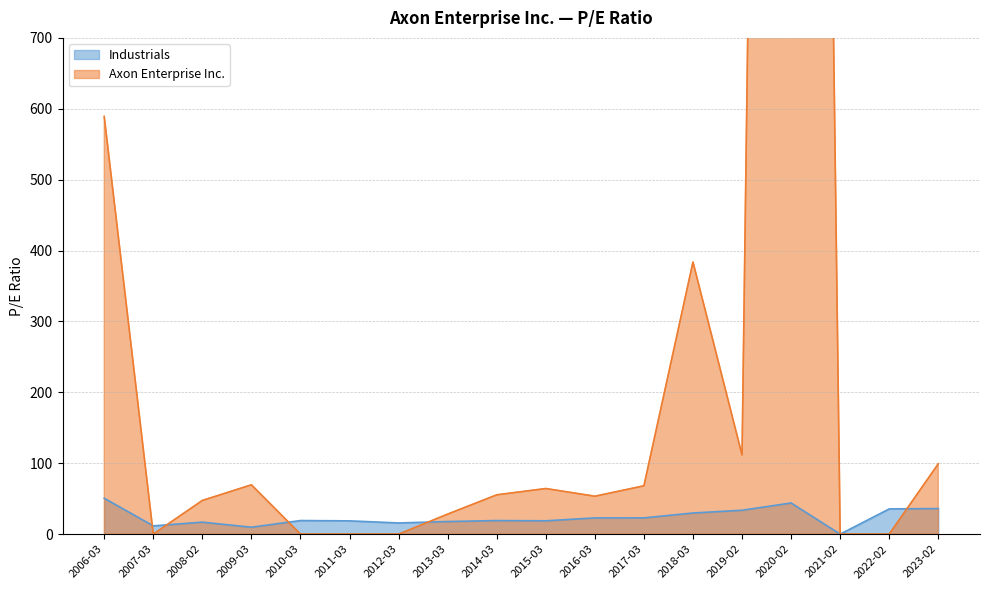

Which category has the lowest value across all series?

2021-02